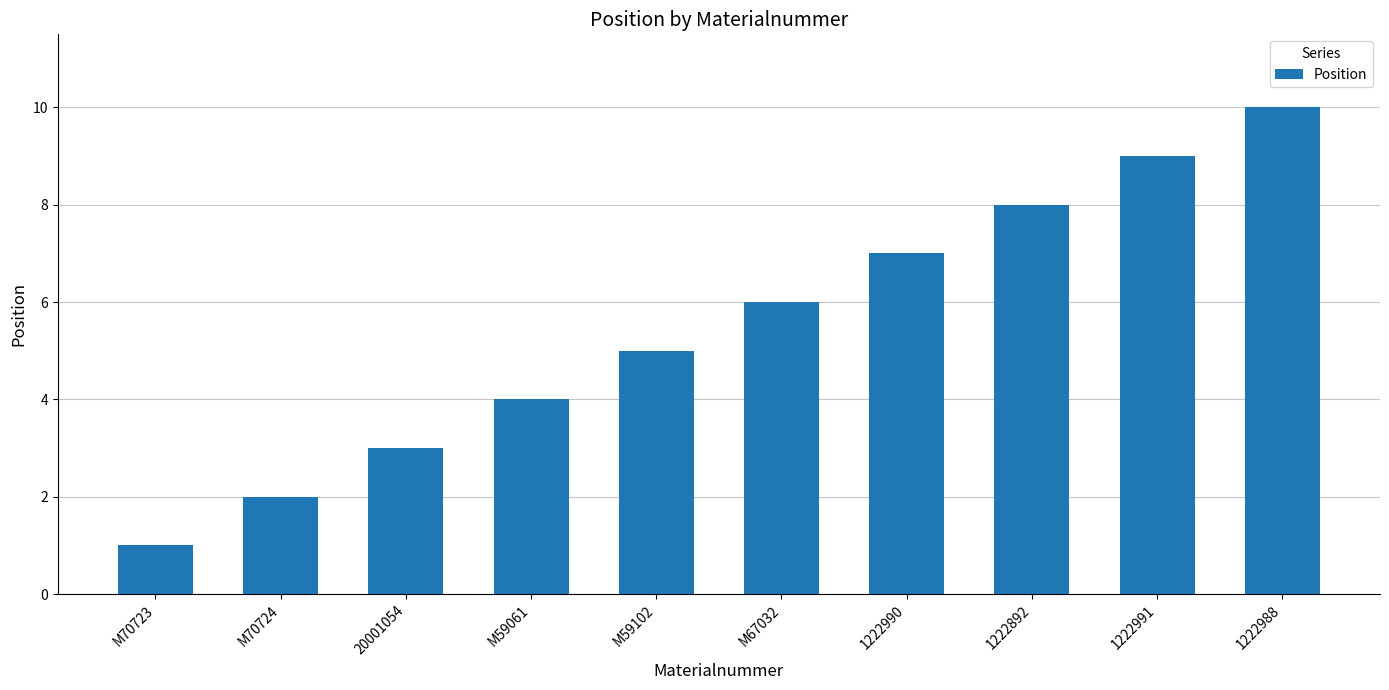

What is the sum of the values at 20001054 and 1222990?

10